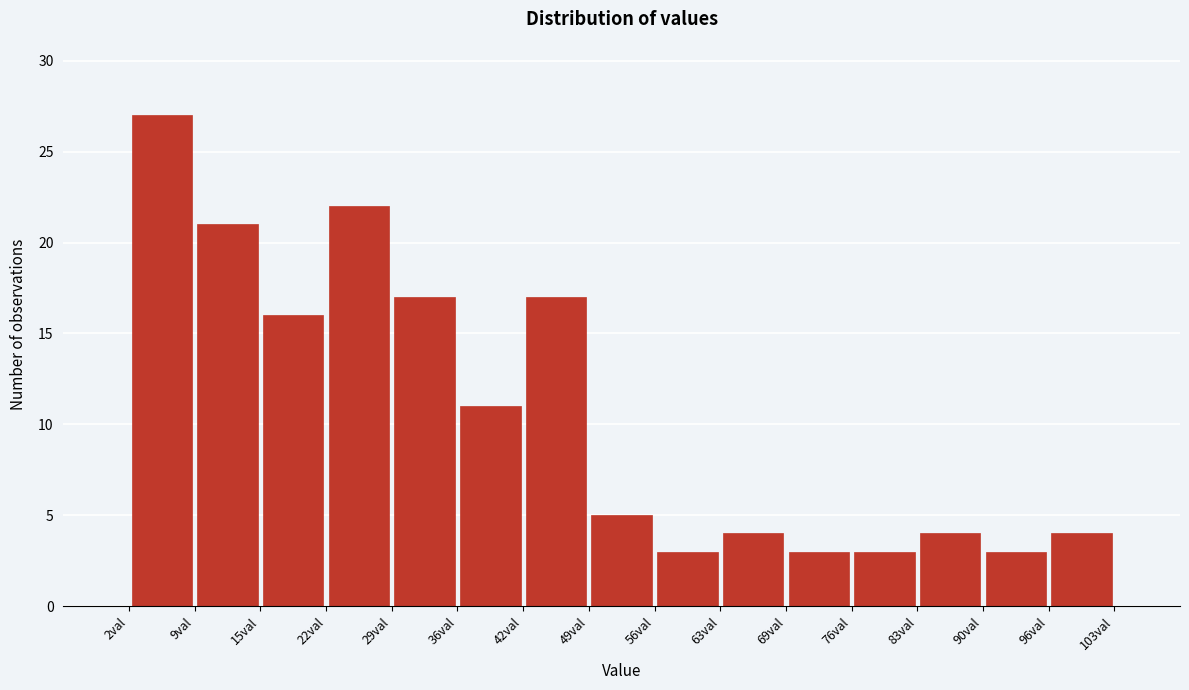

Reading left to right, transcribe this chart: for each bar, give the range it covers on the x-axis and its height. Neither the bar edges nor the heights are printed on the chart, so give them approximately, as read against the axes.

2 to 9: 27
9 to 15: 21
15 to 22: 16
22 to 29: 22
29 to 36: 17
36 to 42: 11
42 to 49: 17
49 to 56: 5
56 to 63: 3
63 to 69: 4
69 to 76: 3
76 to 83: 3
83 to 90: 4
90 to 96: 3
96 to 103: 4